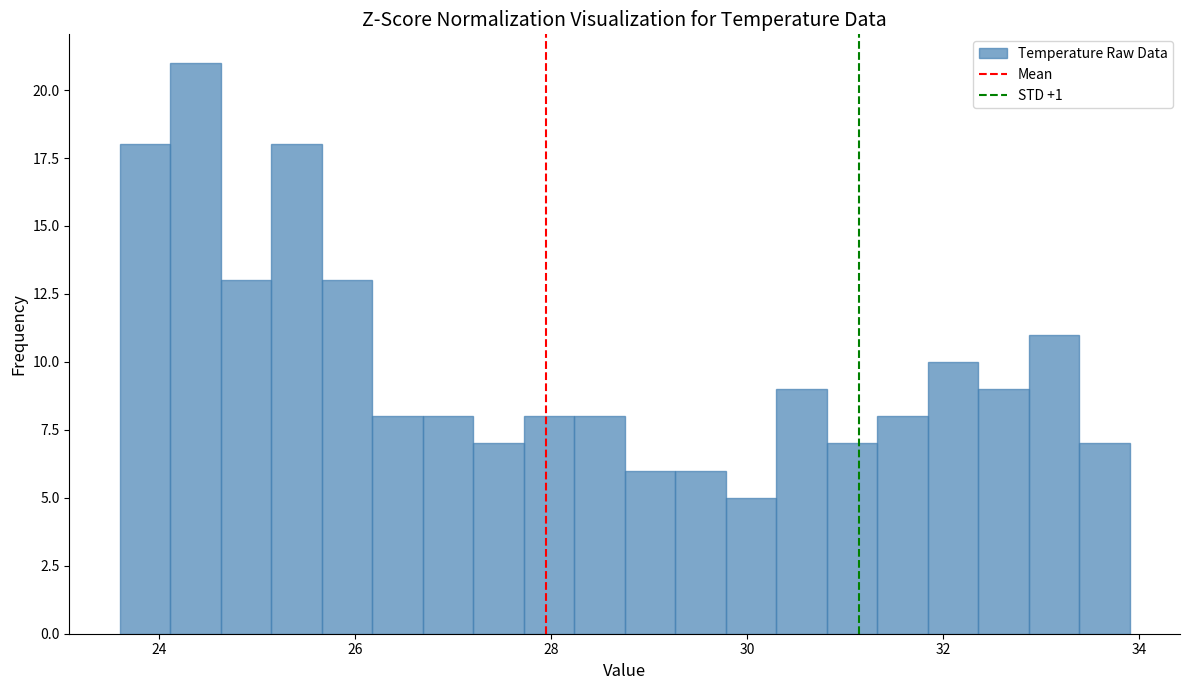

Read against the x-axis, roughly where is the centre of the tallest bar?

24.4